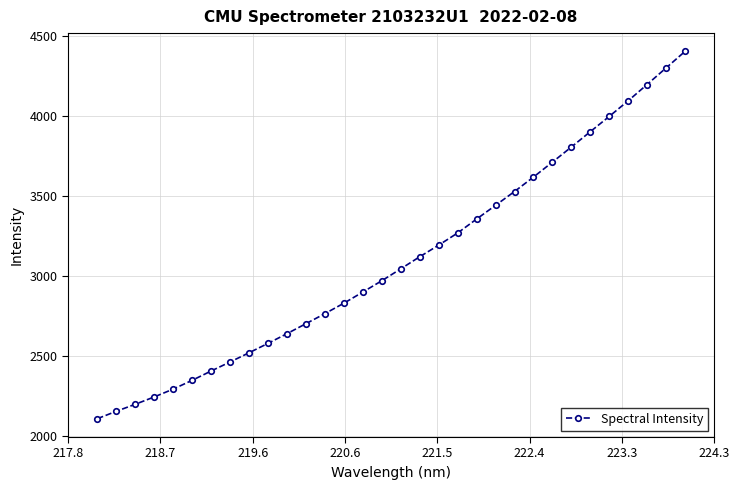

What is the value of the 31st point from the left?

4300.6